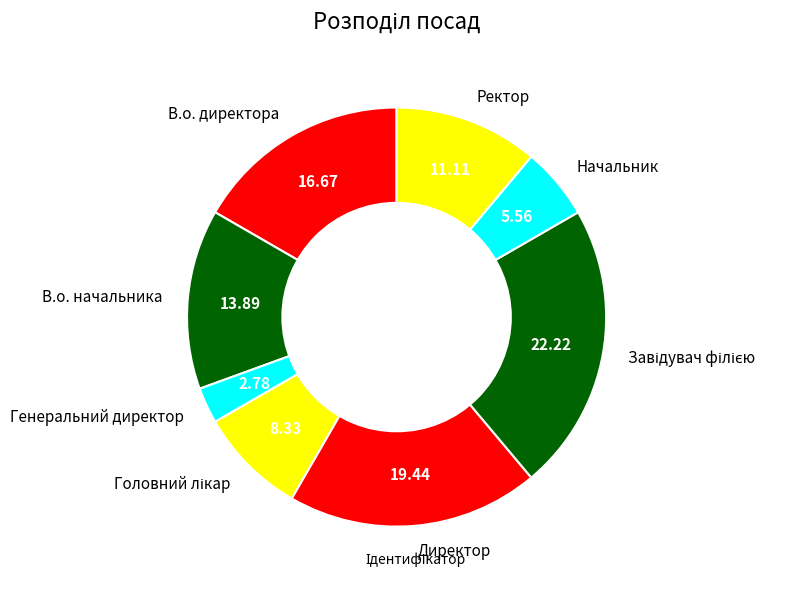

Between Генеральний директор and Ректор, which is larger?

Ректор